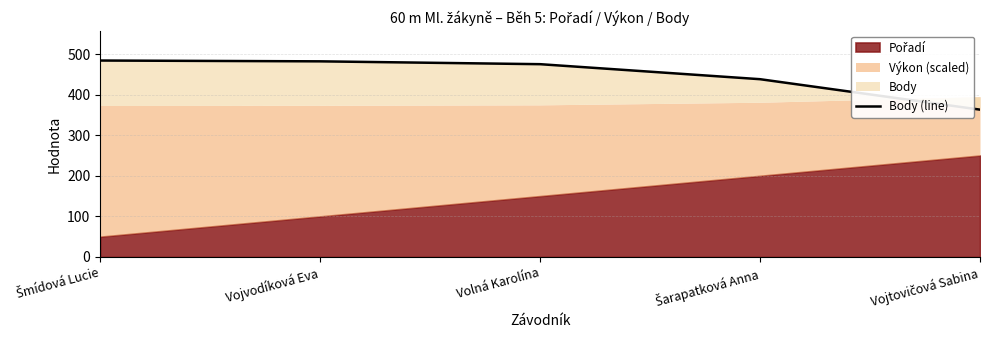

Approximately how many times larger is the value at Volná Karolína compared to Šarapatková Anna?

1.1